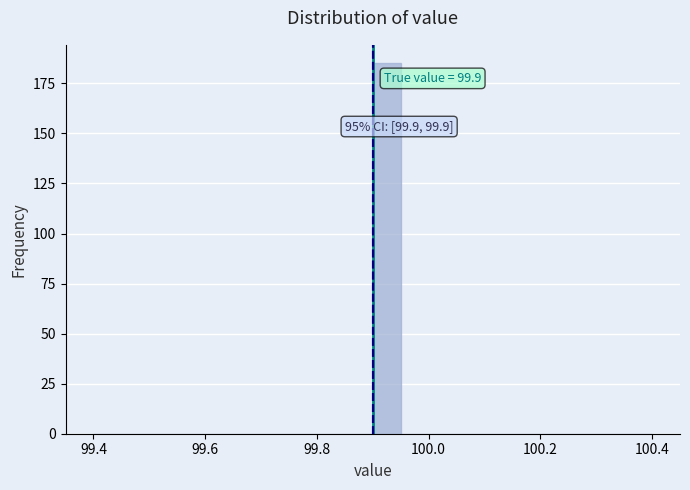

Read against the x-axis, roughly where is the centre of the tallest bar?

99.92